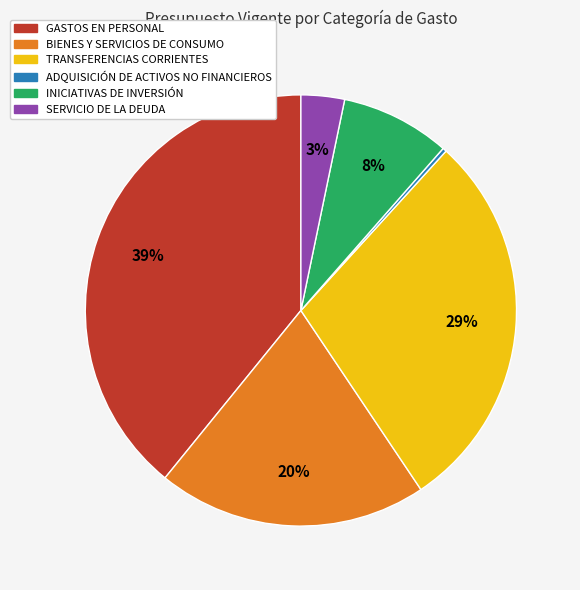

To the nearest percent, what is the difference between the largest and smallest slice percentages?

39%